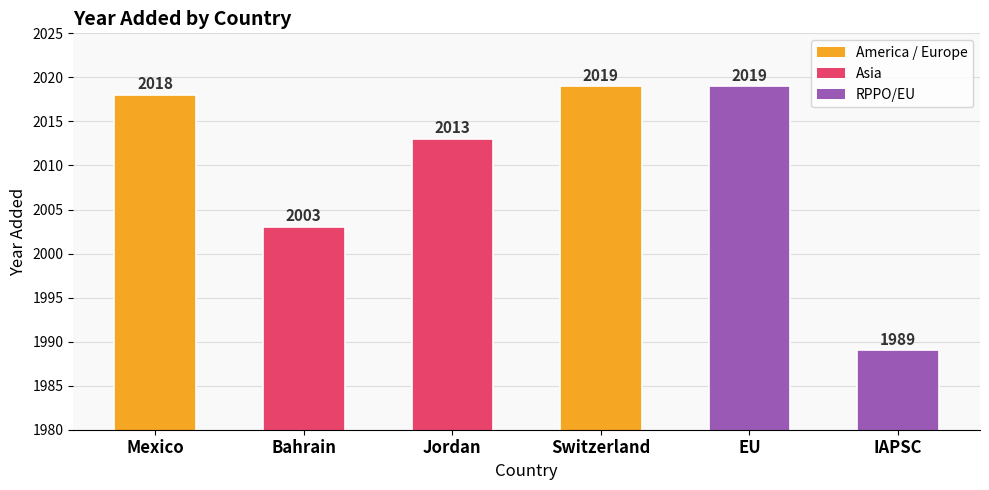

What is the label of the 1st bar from the right?

IAPSC